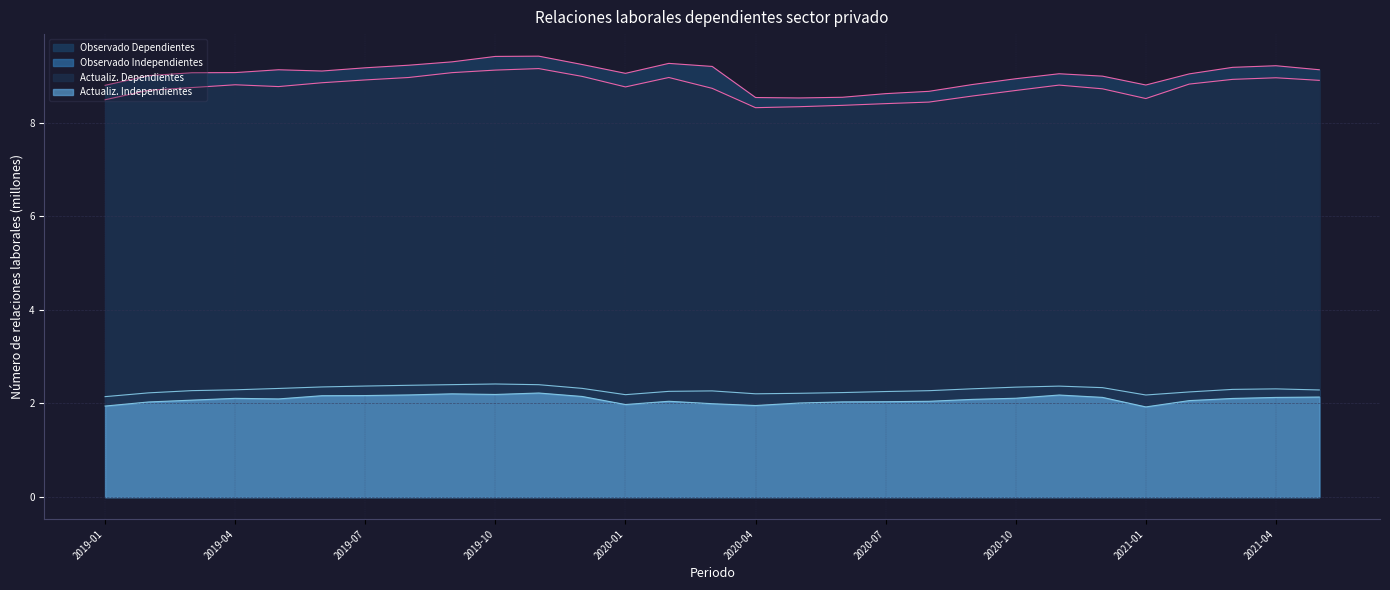

Which label corresponds to the smallest value in the chart?

2021-01